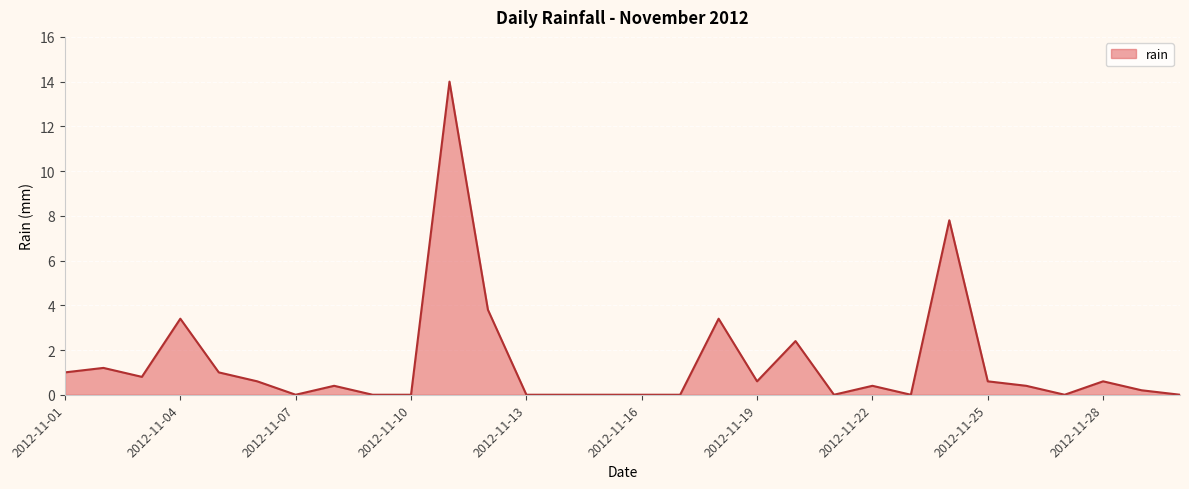

Reading right to left, extract all data points from this chart.

0.0	0.2	0.6	0.0	0.4	0.6	7.8	0.0	0.4	0.0	2.4	0.6	3.4	0.0	0.0	0.0	0.0	0.0	3.8	14.0	0.0	0.0	0.4	0.0	0.6	1.0	3.4	0.8	1.2	1.0